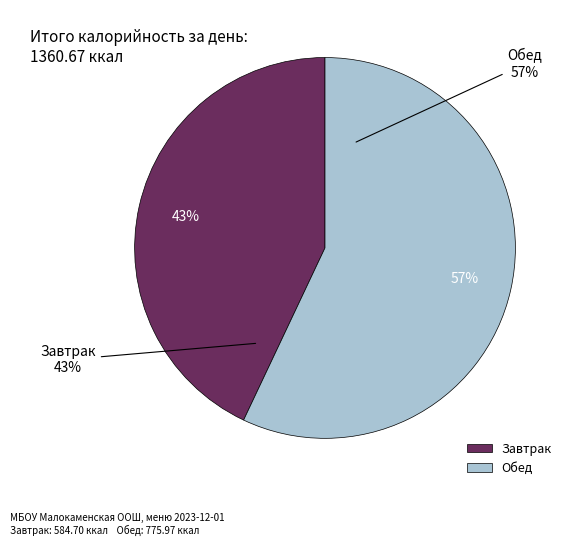

Count the number of slices in the pie.

2